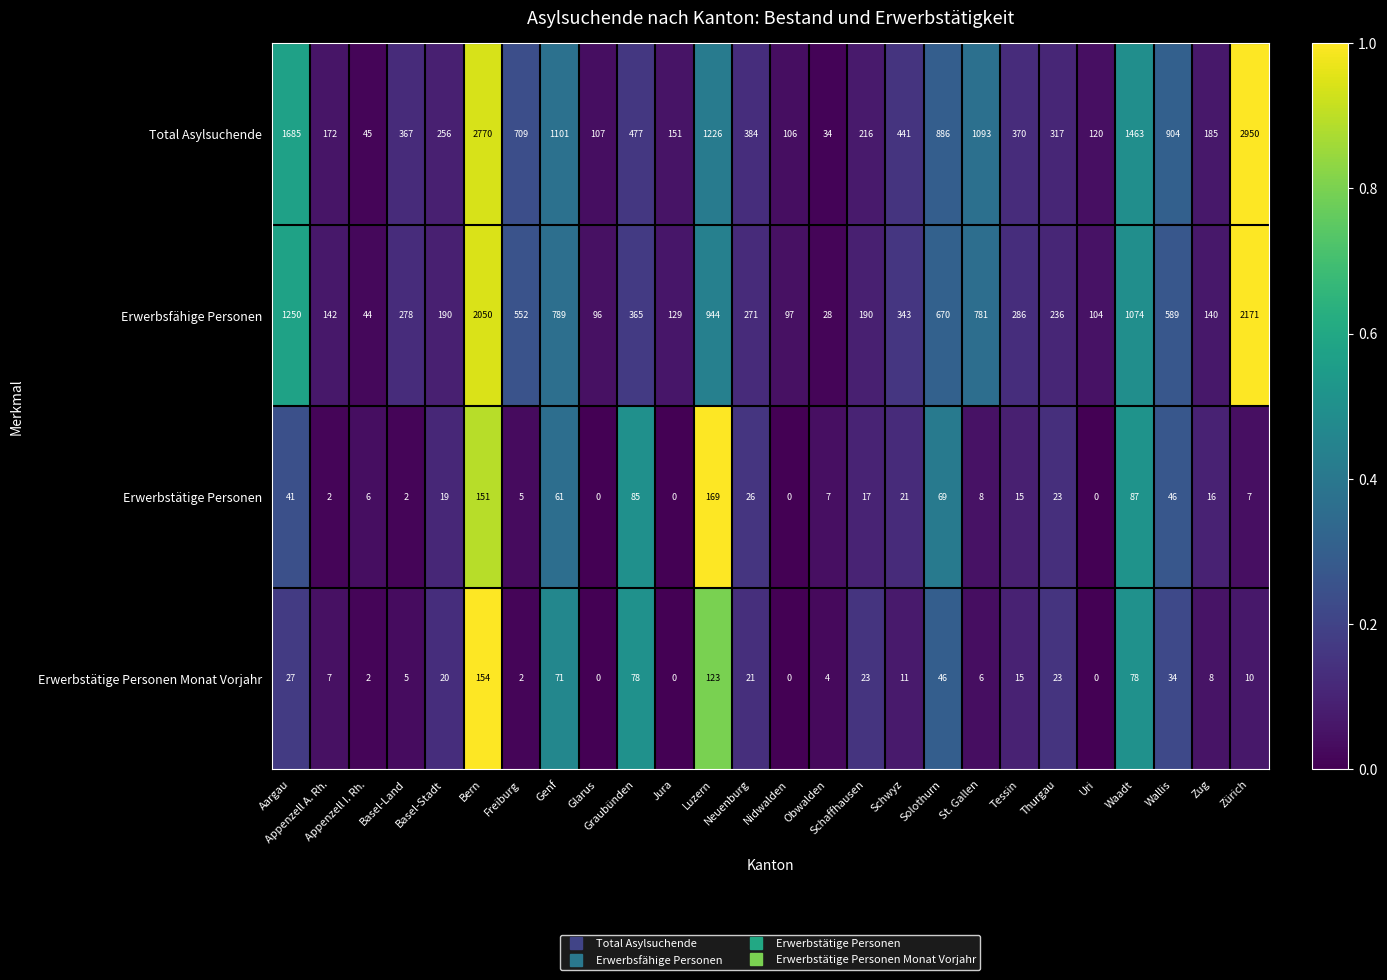

Which series has the largest range (max minus min)?

Total Asylsuchende